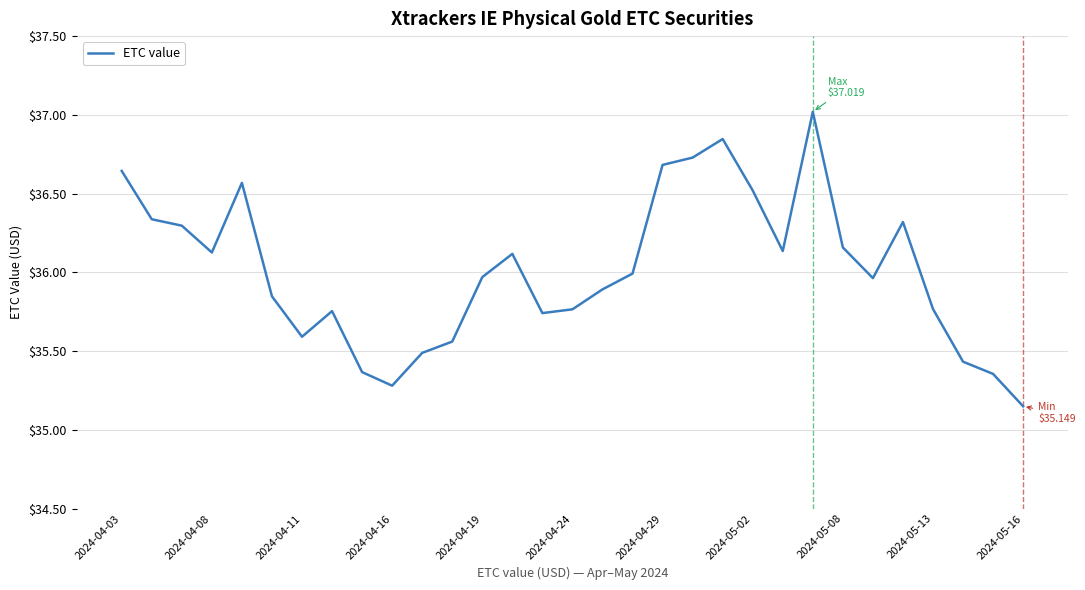

What is the maximum value shown in the chart?

37.0